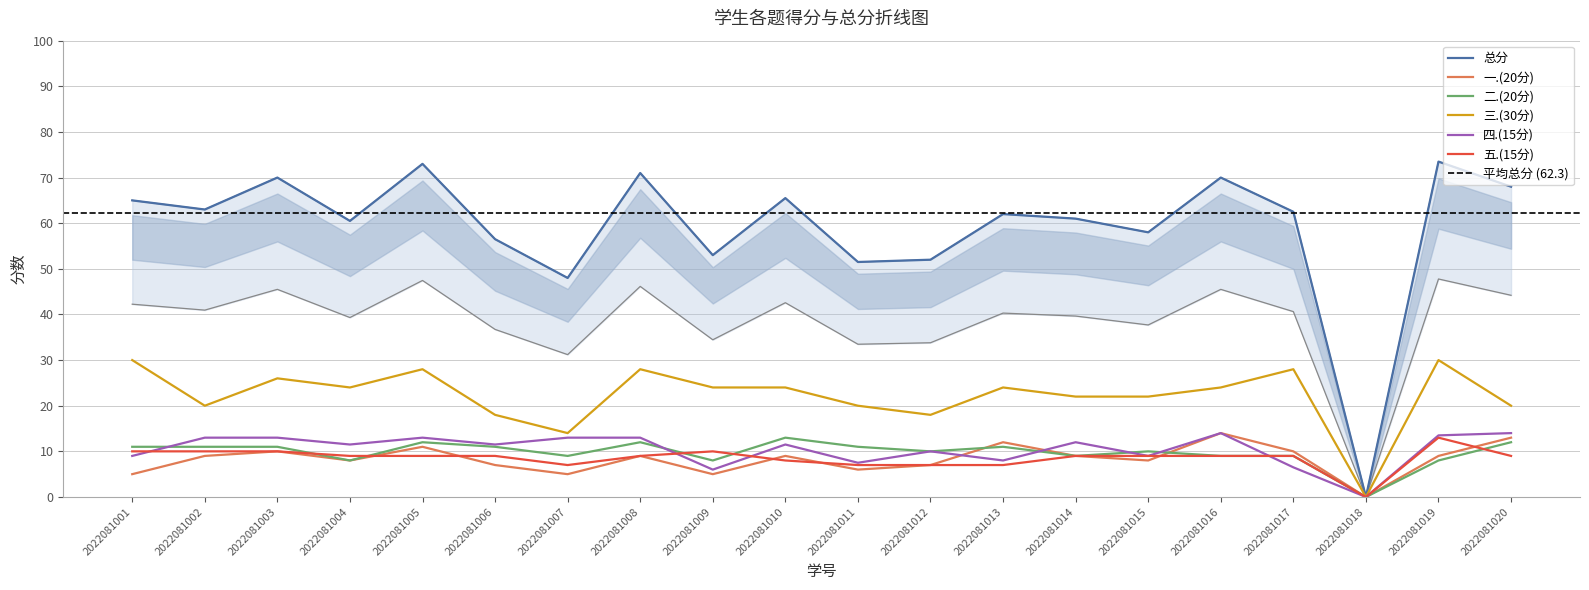

Which has a higher value, 2022081017 or 2022081020?

2022081020